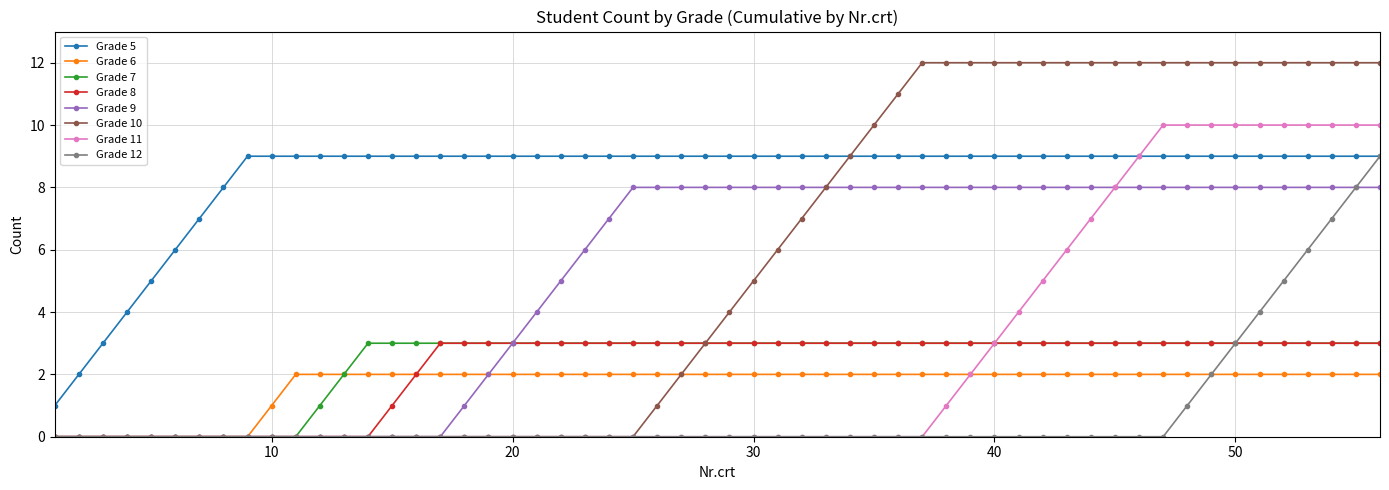

Which series has the largest total across all categories?

Grade 5